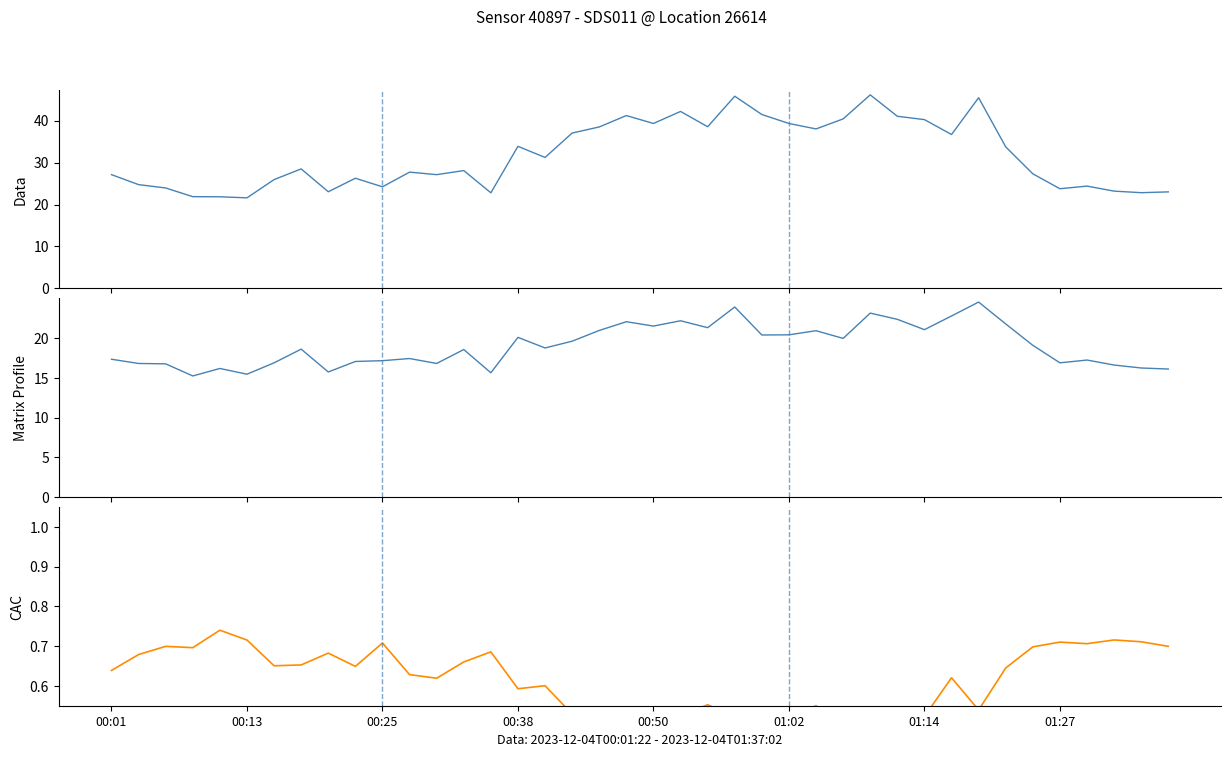

True or false: P2 and P1 cross at least once.

False